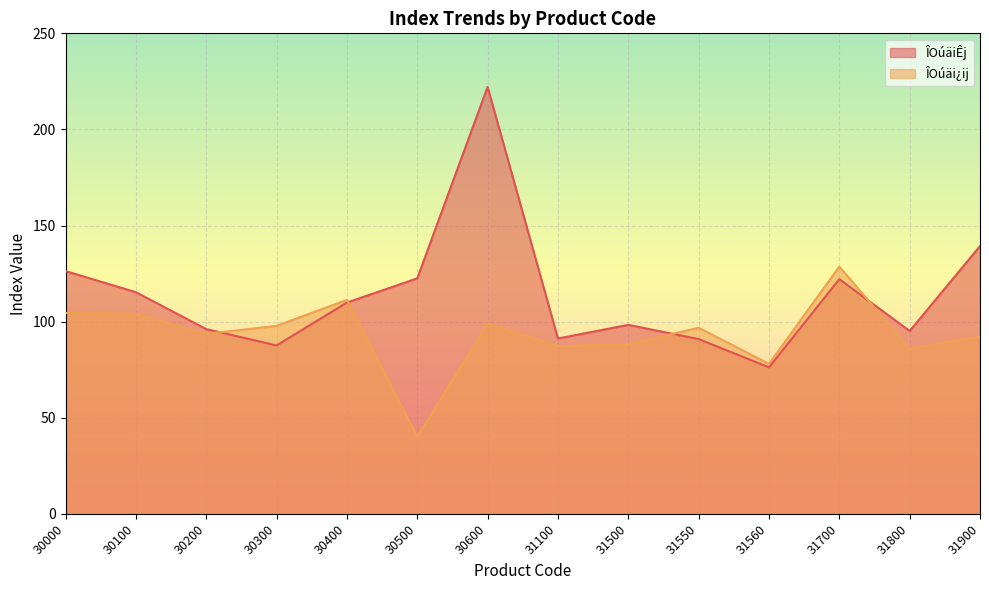

Reading left to right, list all the values displayed in this chart.

ÎOúäiÊj: 30000=126.3	30100=115.3	30200=96.1	30300=87.6	30400=109.9	30500=122.5	30600=222.1	31100=91.2	31500=98.3	31550=90.9	31560=76.2	31700=122.1	31800=95.1	31900=139.3
ÎOúäi¿ij: 30000=104.5	30100=104.1	30200=93.6	30300=97.8	30400=111.3	30500=40.0	30600=99.0	31100=87.3	31500=88.1	31550=96.8	31560=78.0	31700=128.6	31800=86.0	31900=92.2